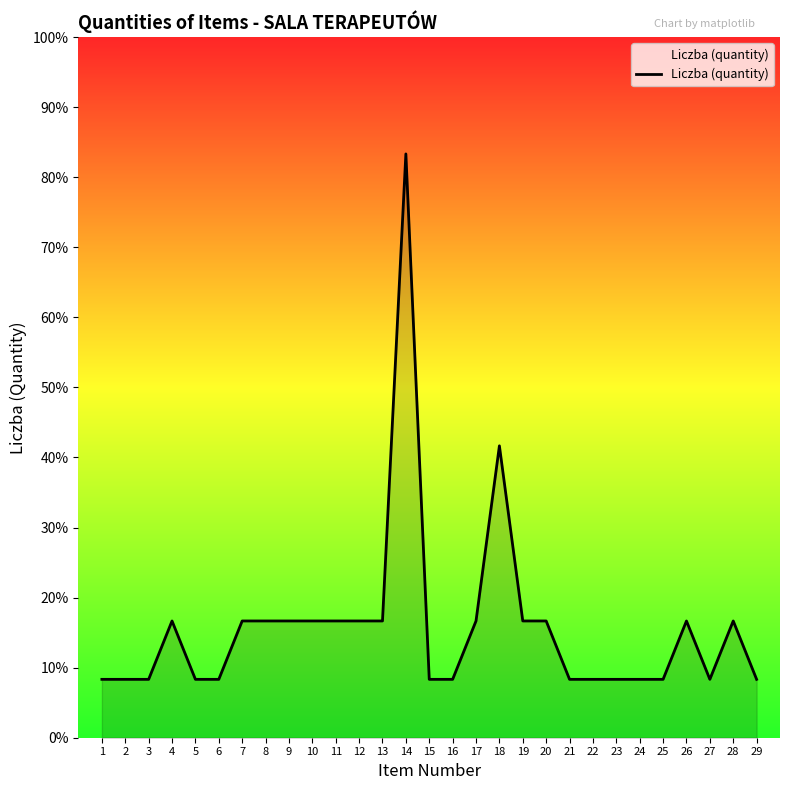

The value at 5 is 1. True or false?

True